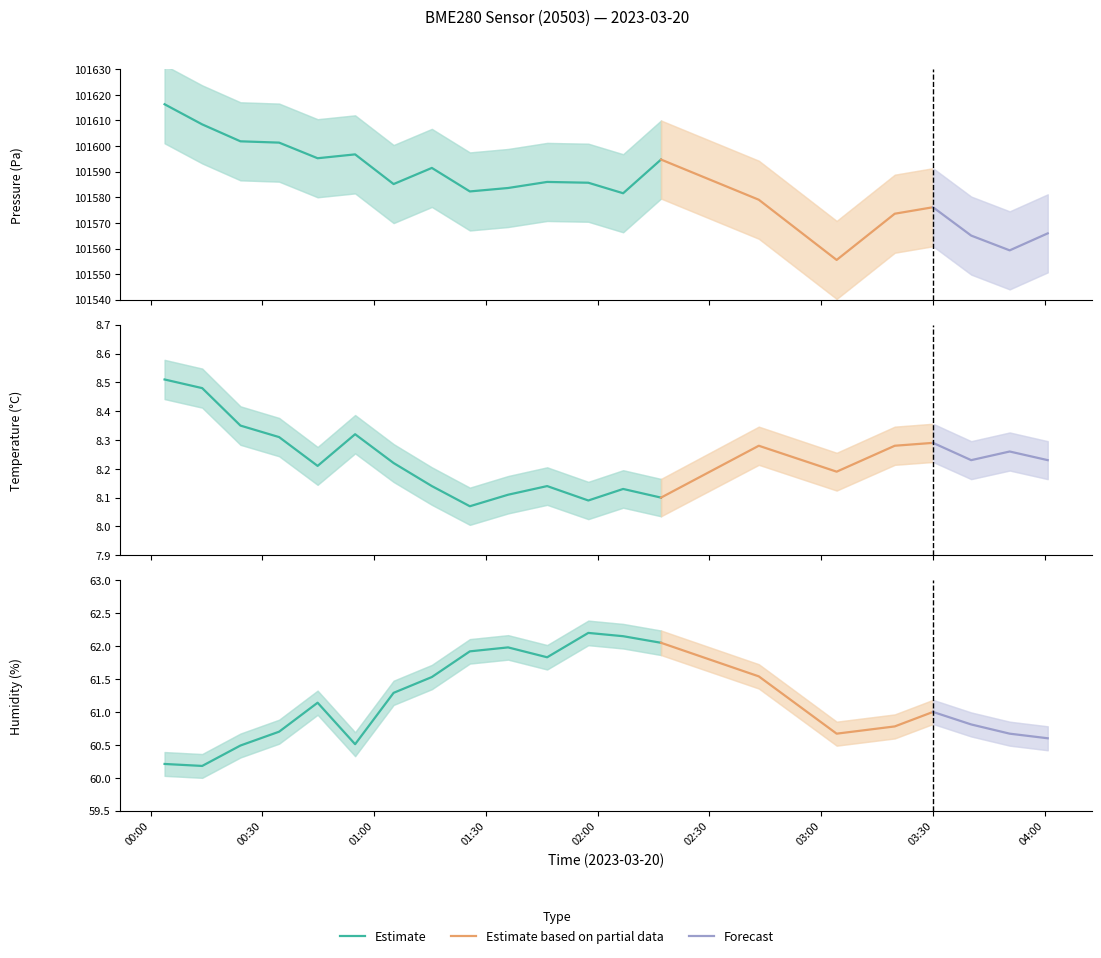

At how many categories does at least one series exceed 91106?

21